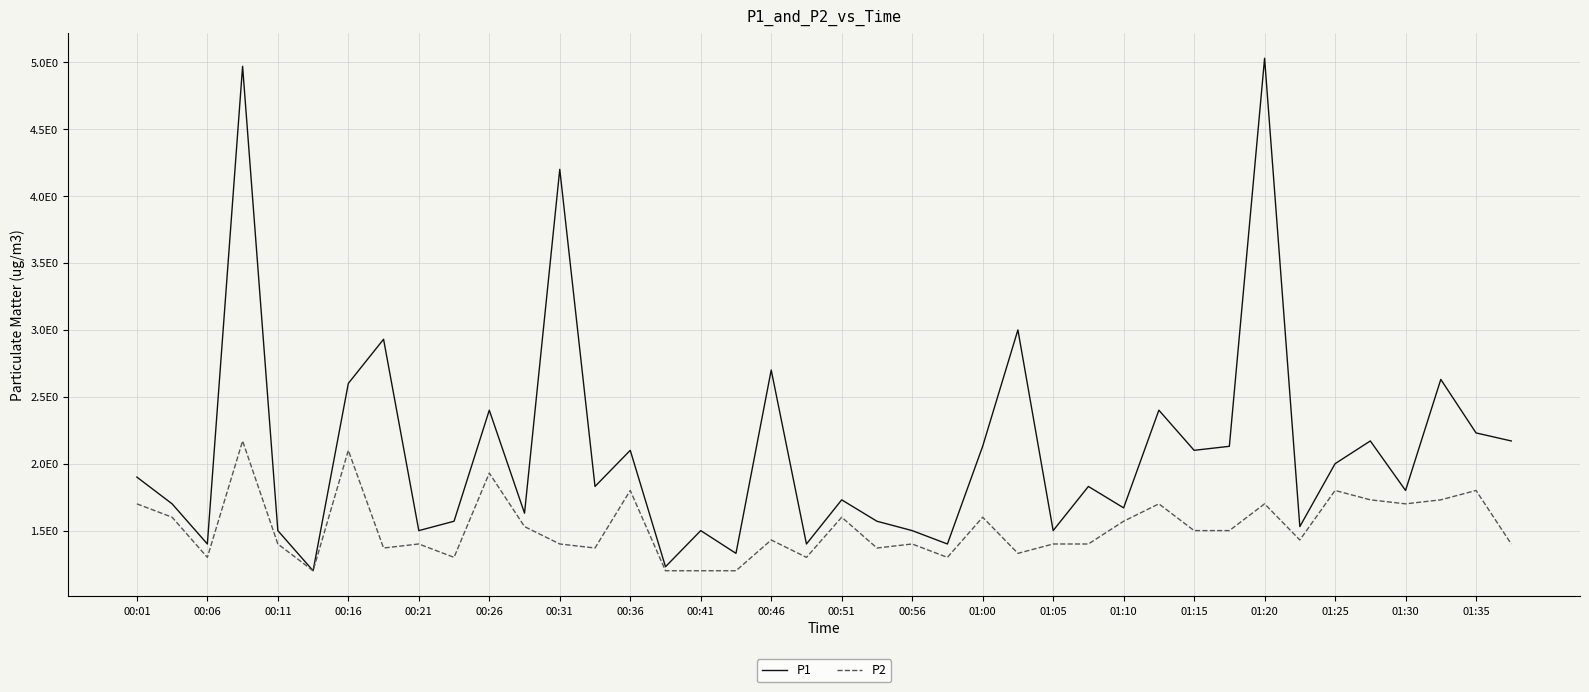

Reading left to right, extract all data points from this chart.

P1: 1.9	1.7	1.4	5.0	1.5	1.2	2.6	2.9	1.5	1.6	2.4	1.6	4.2	1.8	2.1	1.2	1.5	1.3	2.7	1.4	1.7	1.6	1.5	1.4	2.1	3.0	1.5	1.8	1.7	2.4	2.1	2.1	5.0	1.5	2.0	2.2	1.8	2.6	2.2	2.2
P2: 1.7	1.6	1.3	2.2	1.4	1.2	2.1	1.4	1.4	1.3	1.9	1.5	1.4	1.4	1.8	1.2	1.2	1.2	1.4	1.3	1.6	1.4	1.4	1.3	1.6	1.3	1.4	1.4	1.6	1.7	1.5	1.5	1.7	1.4	1.8	1.7	1.7	1.7	1.8	1.4